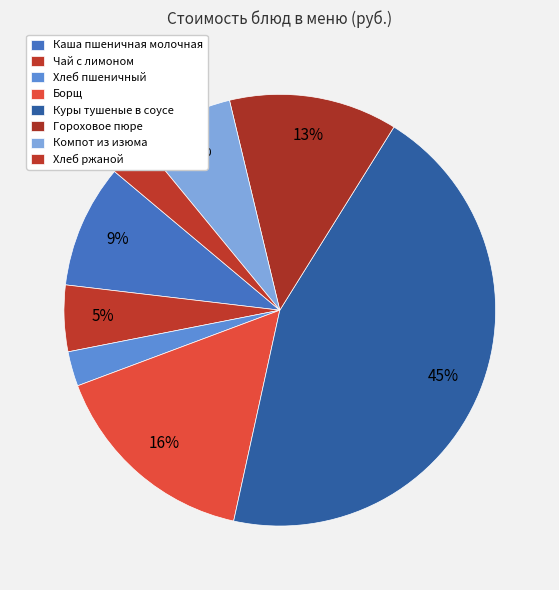

To the nearest percent, what is the difference between the Каша пшеничная молочная and Хлеб пшеничный slice percentages?

7%